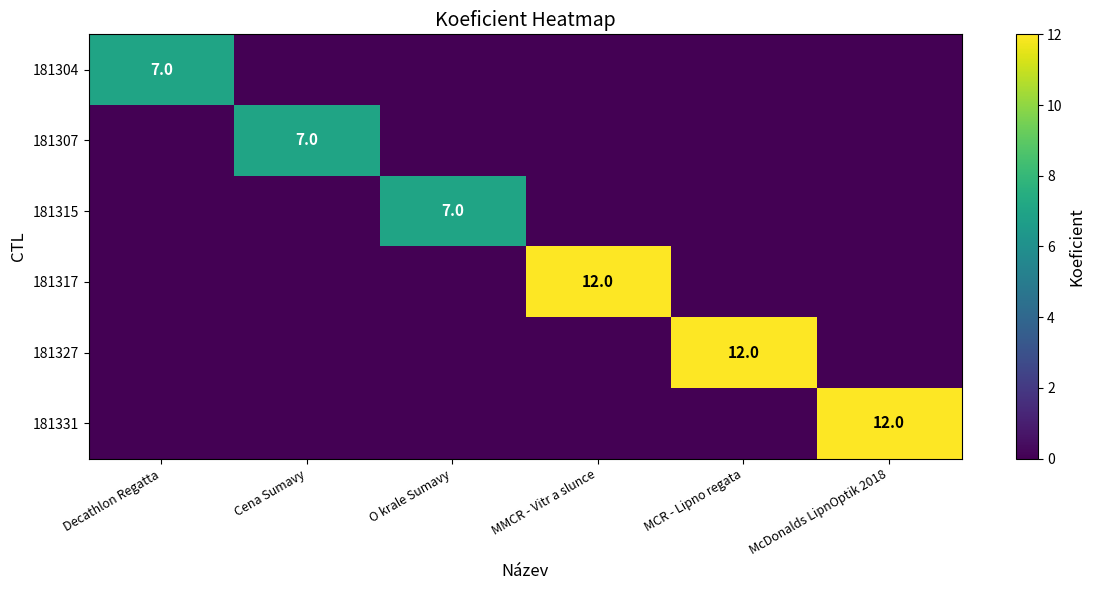

True or false: 181331 has a value of 6 at O krale Sumavy.

False